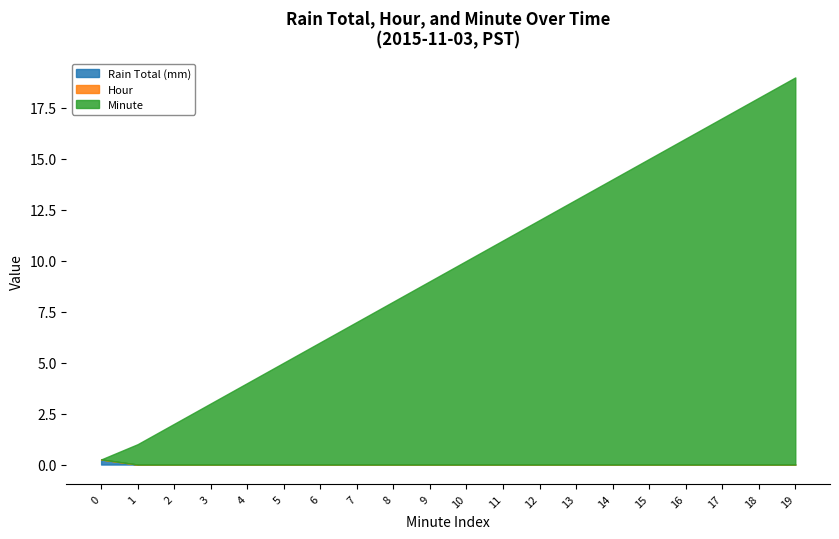

Reading left to right, extract all data points from this chart.

Rain Total (mm): 0.2	0.0	0.0	0.0	0.0	0.0	0.0	0.0	0.0	0.0	0.0	0.0	0.0	0.0	0.0	0.0	0.0	0.0	0.0	0.0
Hour: 0.0	0.0	0.0	0.0	0.0	0.0	0.0	0.0	0.0	0.0	0.0	0.0	0.0	0.0	0.0	0.0	0.0	0.0	0.0	0.0
Minute: 0.0	1.0	2.0	3.0	4.0	5.0	6.0	7.0	8.0	9.0	10.0	11.0	12.0	13.0	14.0	15.0	16.0	17.0	18.0	19.0